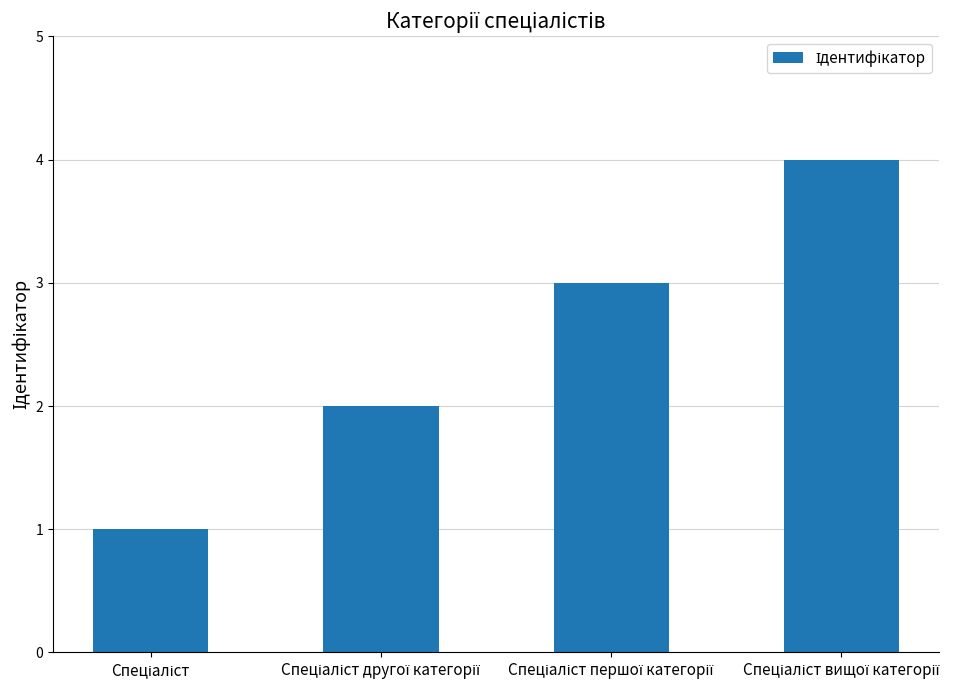

How many bars are there in total?

4